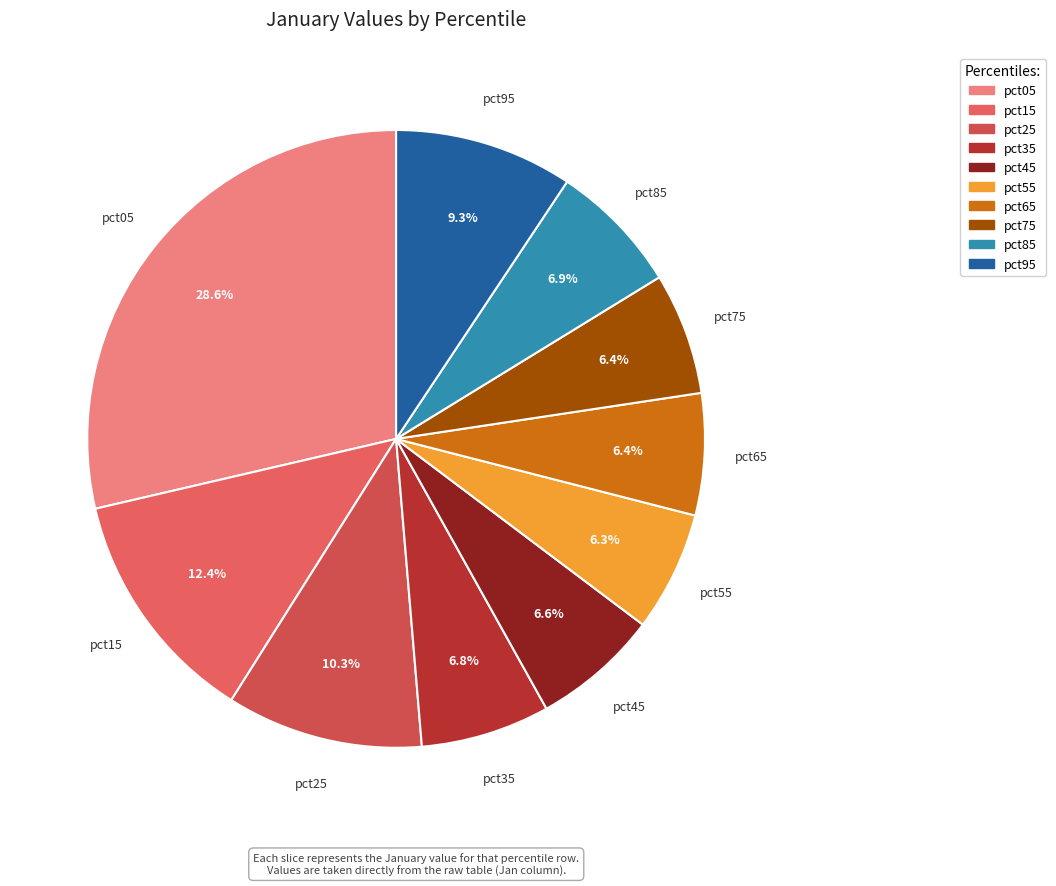

To the nearest percent, what is the difference between the largest and smallest slice percentages?

22%